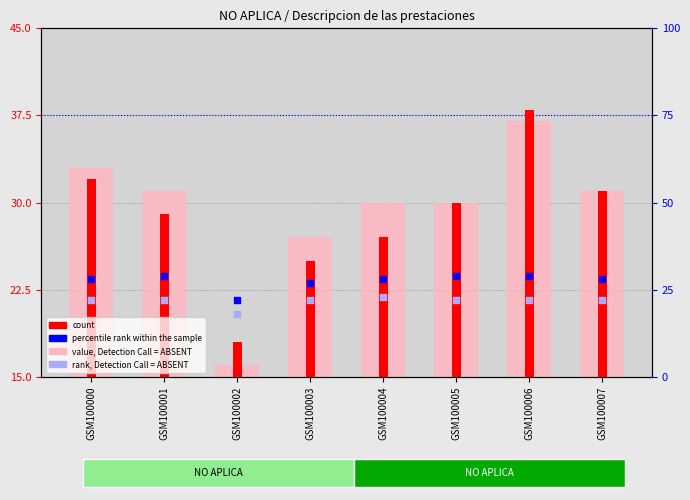

What is the total value across all series at GSM100003?

101